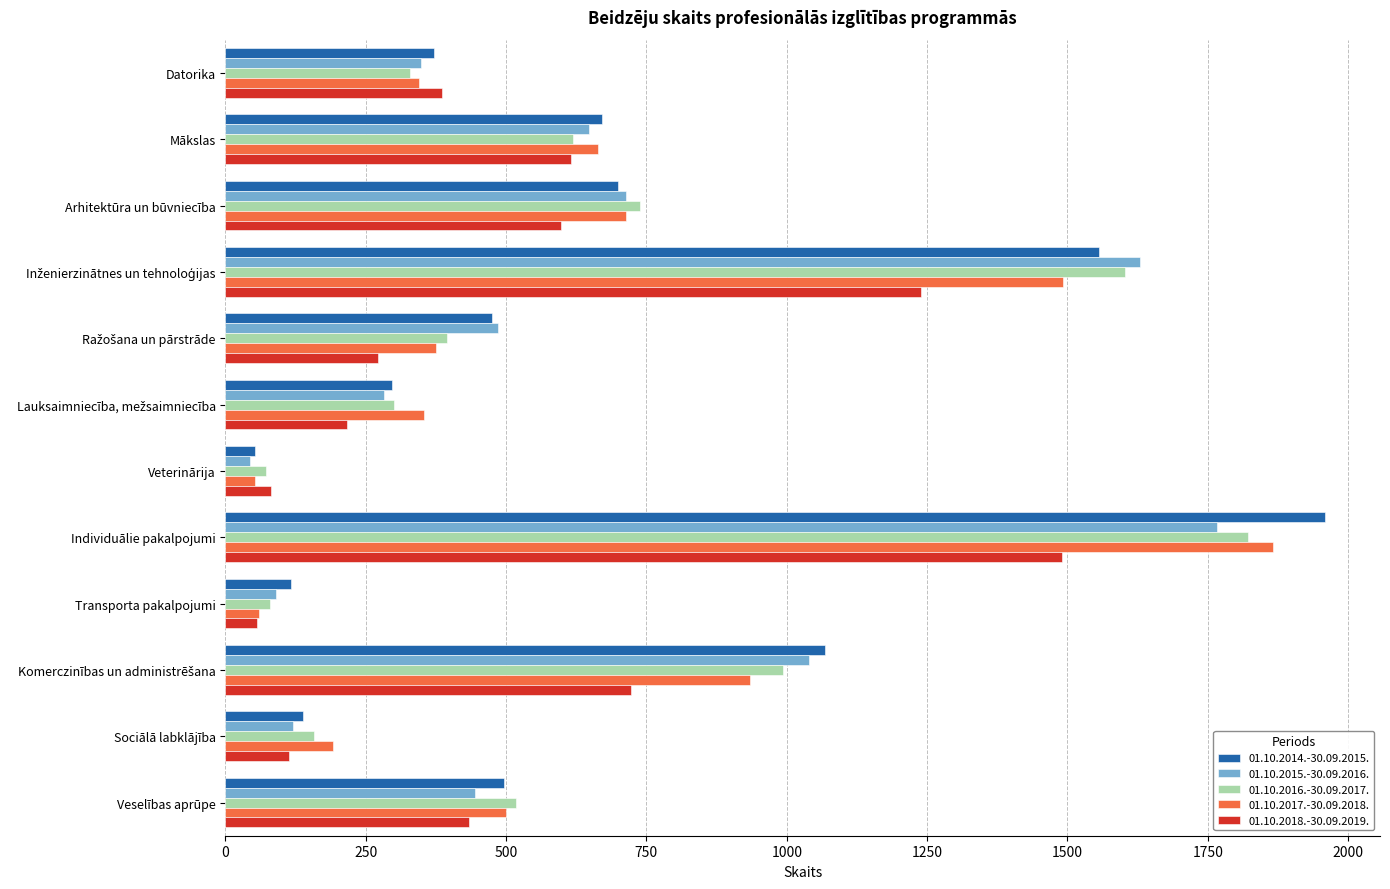

Which series changed the most between Datorika and Transporta pakalpojumi?

01.10.2018.-30.09.2019.